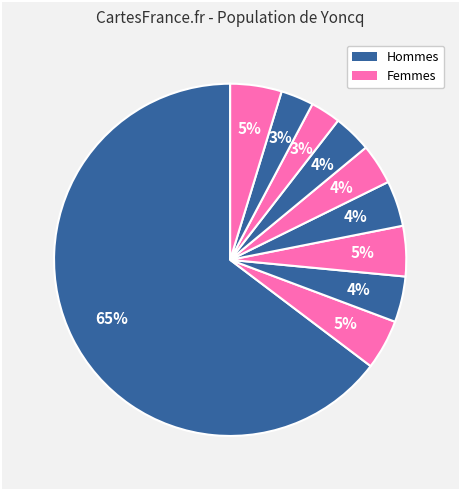

Count the number of slices in the pie.

10